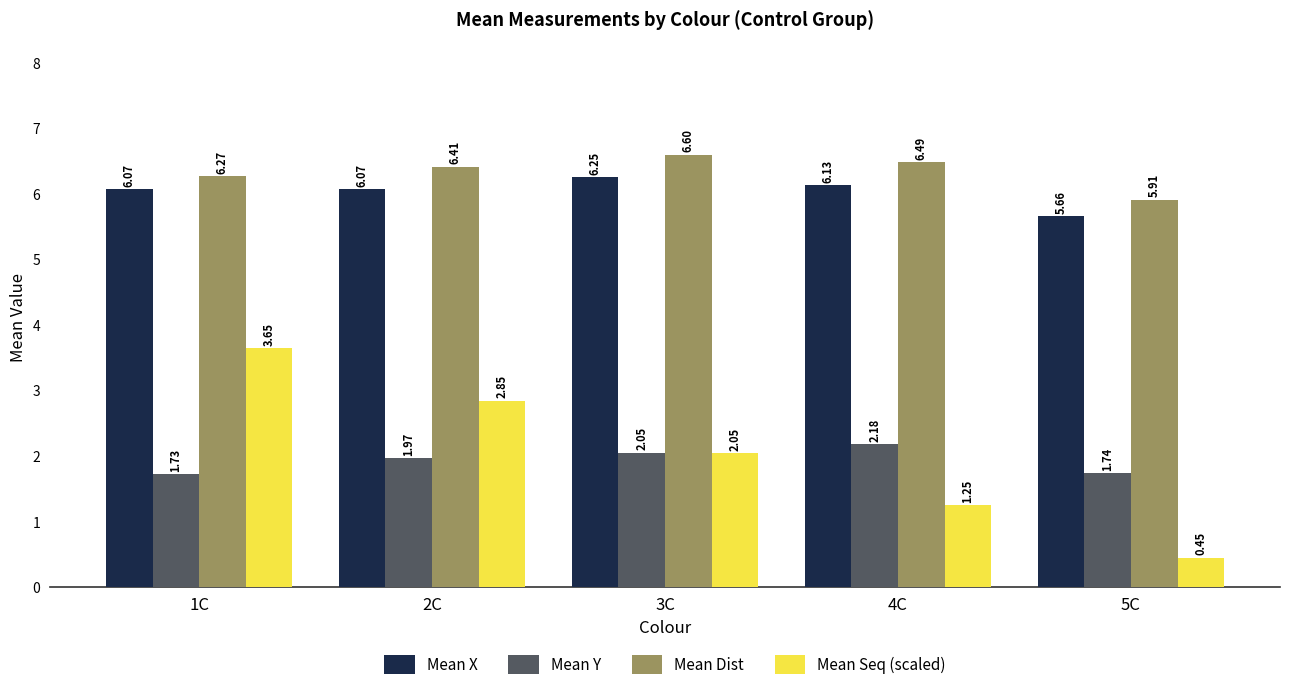

Rank the categories by Mean Y value from lowest to highest.

1C, 5C, 2C, 3C, 4C